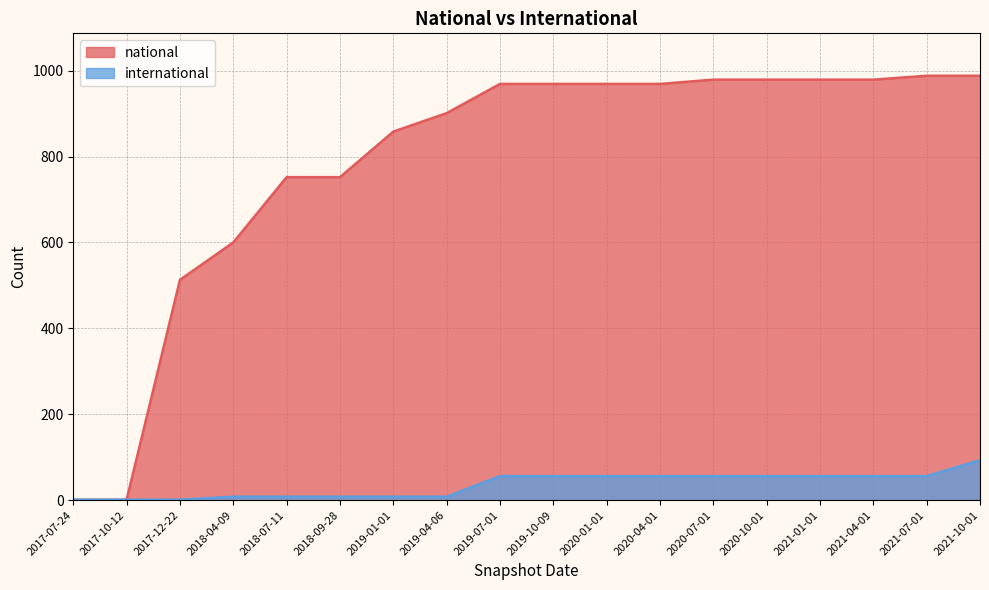

Which series changed the most between 2019-07-01 and 2020-01-01?

national